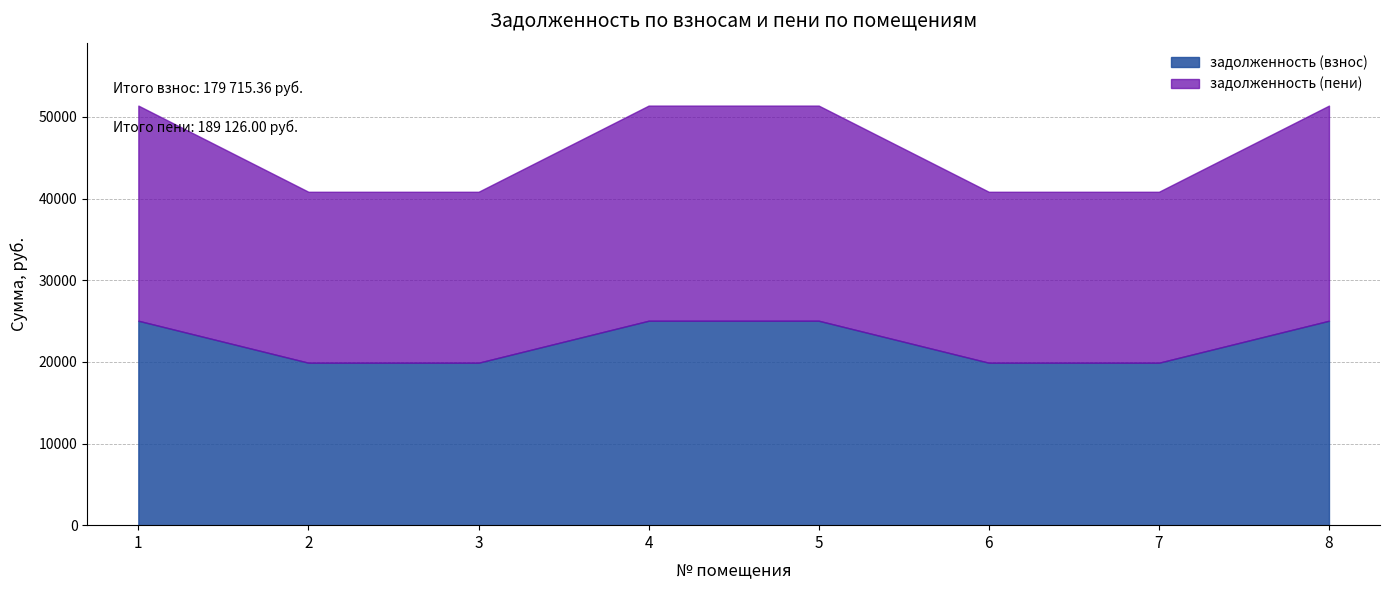

Reading right to left, extract all data points from this chart.

задолженность (взнос): 25035.5	19893.4	19893.4	25035.5	25035.5	19893.4	19893.4	25035.5
задолженность (пени): 26346.5	20935.0	20935.0	26346.5	26346.5	20935.0	20935.0	26346.5